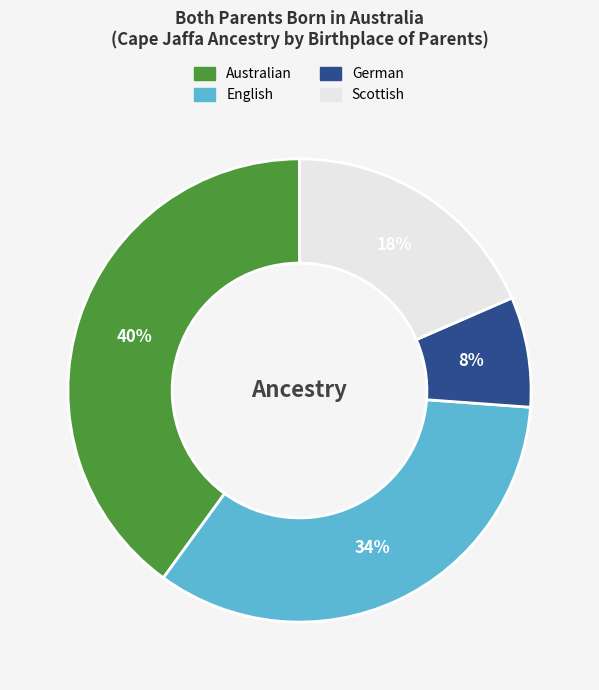

Is there a majority slice in this chart?

No